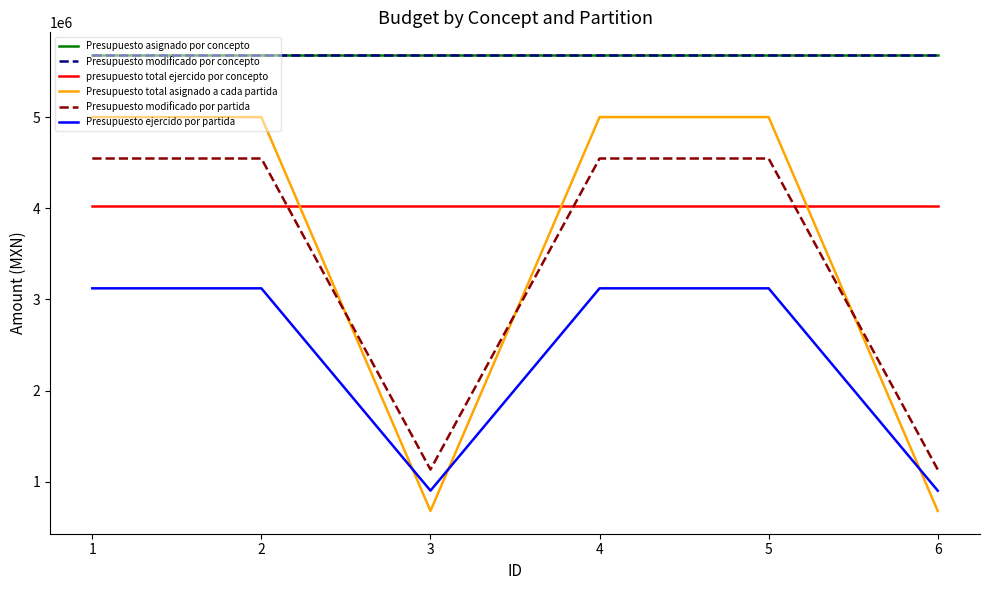

Does the chart display data point markers on the line(s)?

No